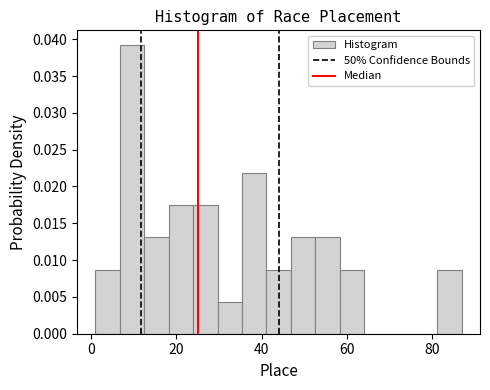

Around what value on the x-axis is the tallest bar? Give the approximate position of its centre, as read against the axis.

10